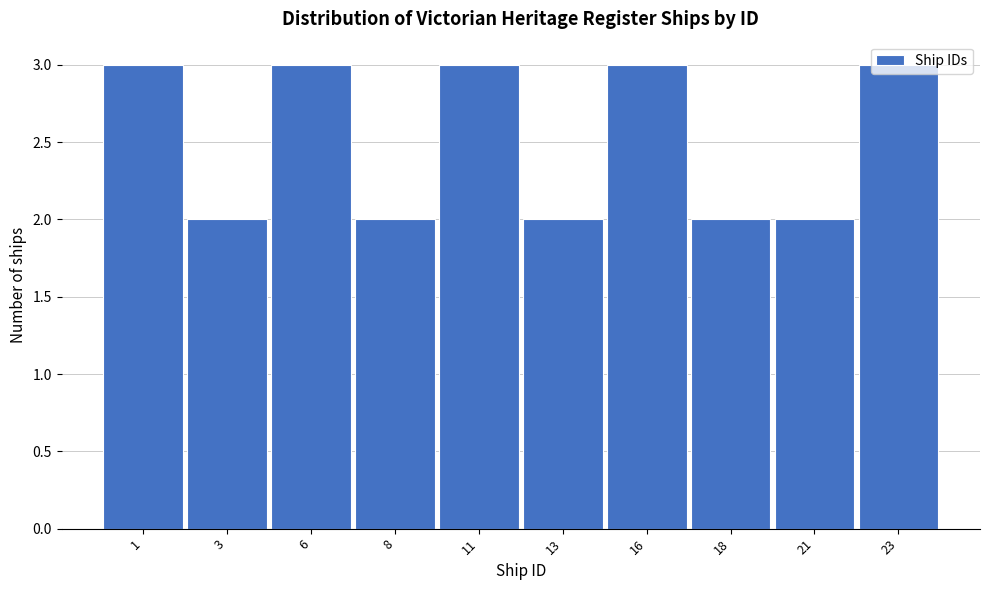

What is the sum of all values?

25